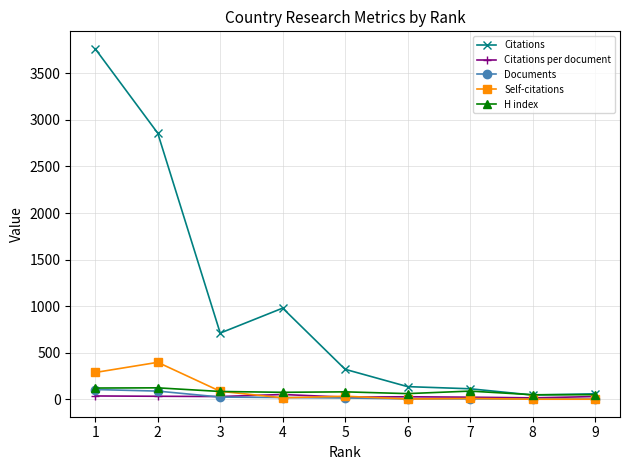

Where is the first local minimum for Citations?

3